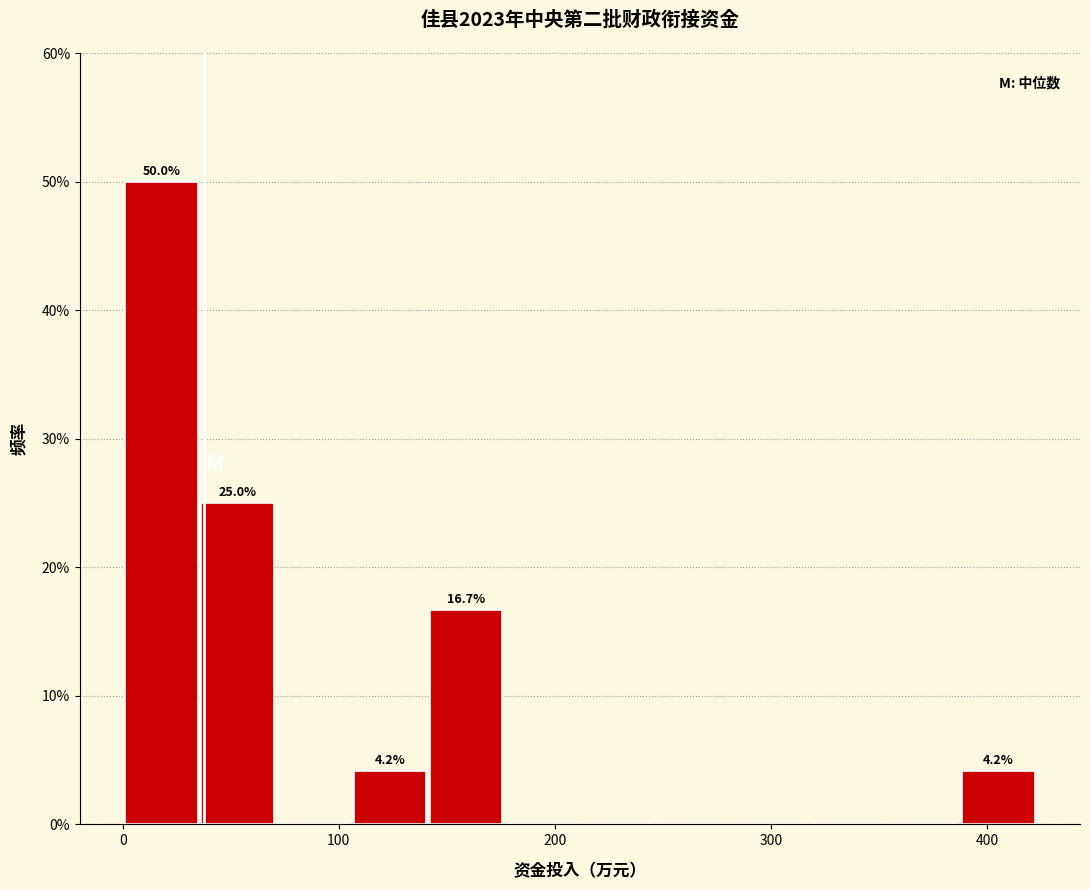

Read against the x-axis, roughly where is the centre of the tallest bar?

20